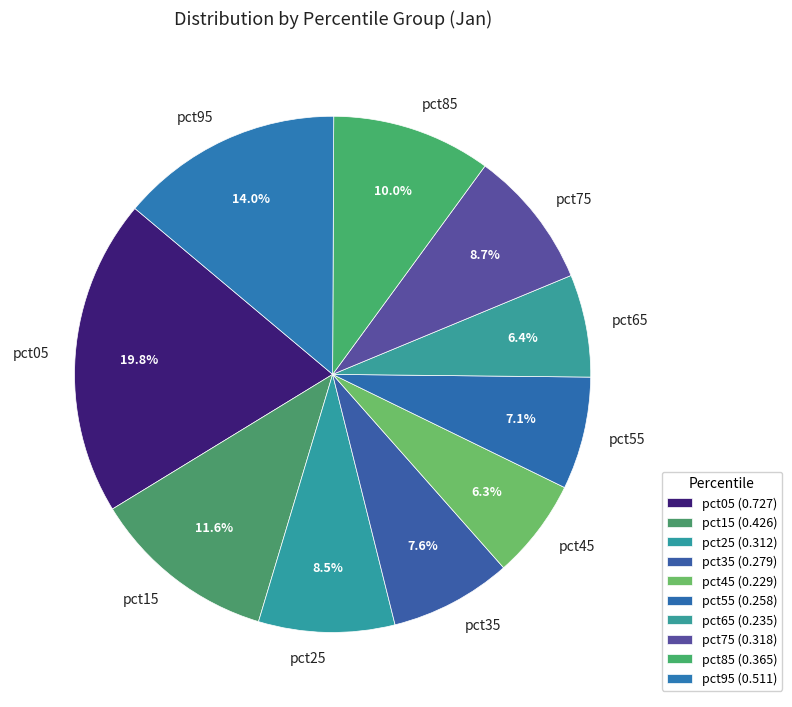

Does pct95 account for over 50% of the chart?

No